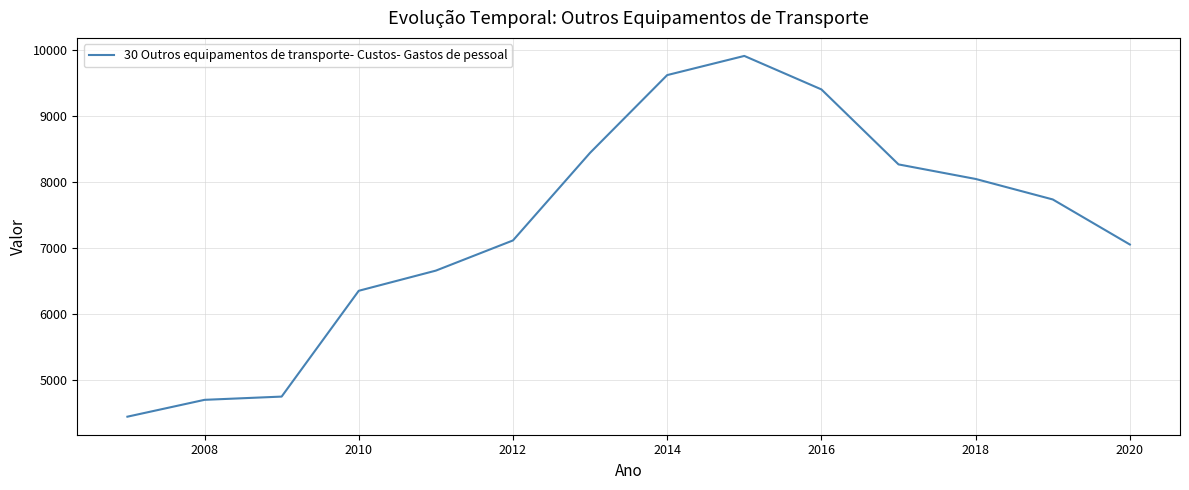

What is the minimum value shown in the chart?

4442.6